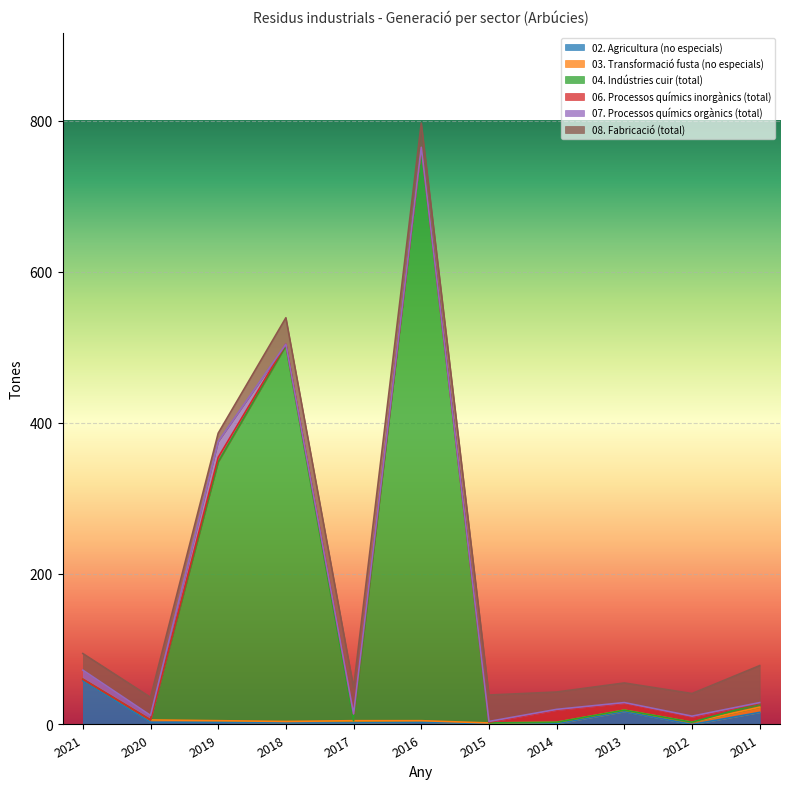

After their last crossing, which series has the higher values: 03. Transformació fusta (no especials) or 02. Agricultura (no especials)?

02. Agricultura (no especials)